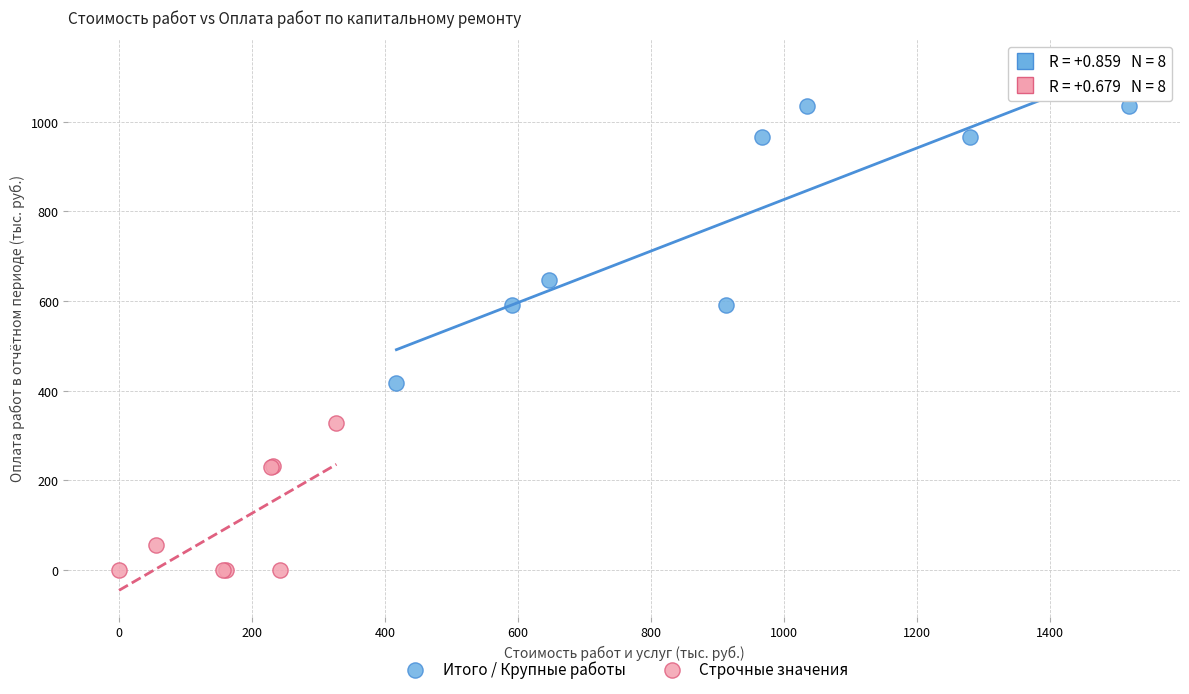

Which series reaches the minimum Y coordinate?

Строчные значения